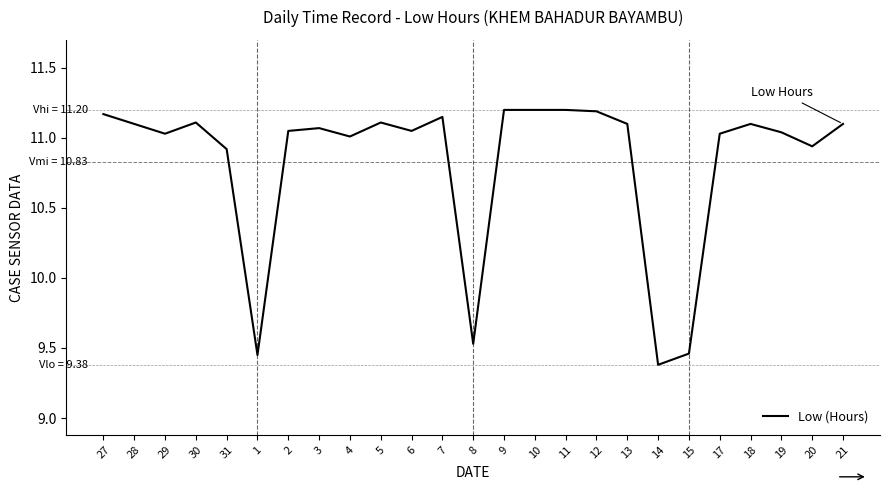

What is the sum of all values?

270.7